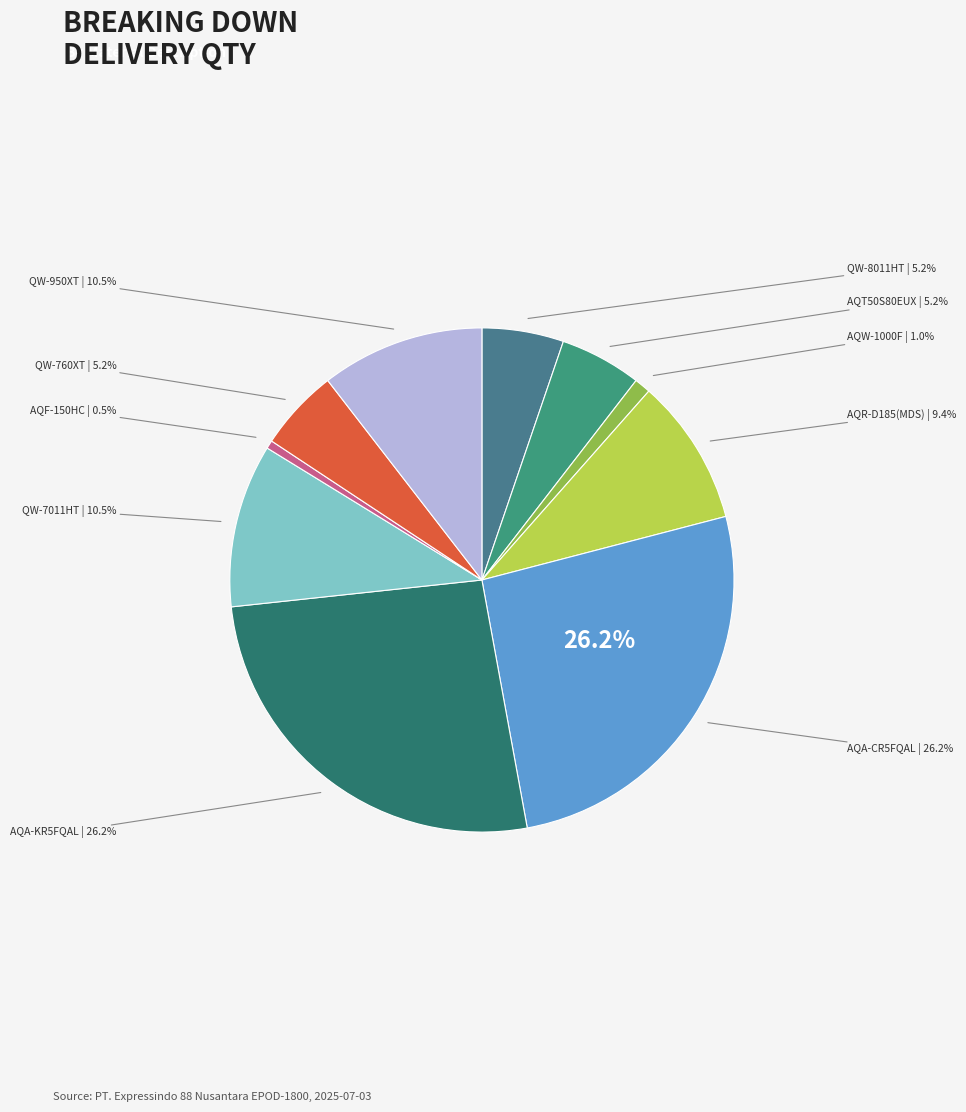

Is there a majority slice in this chart?

No